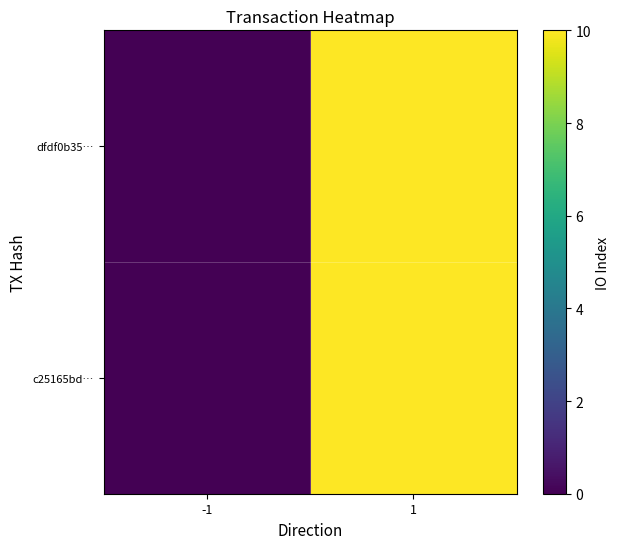

Reading left to right, what are all the values shown in this chart?

dfdf0b35…: -1=0	1=10
c25165bd…: -1=0	1=10